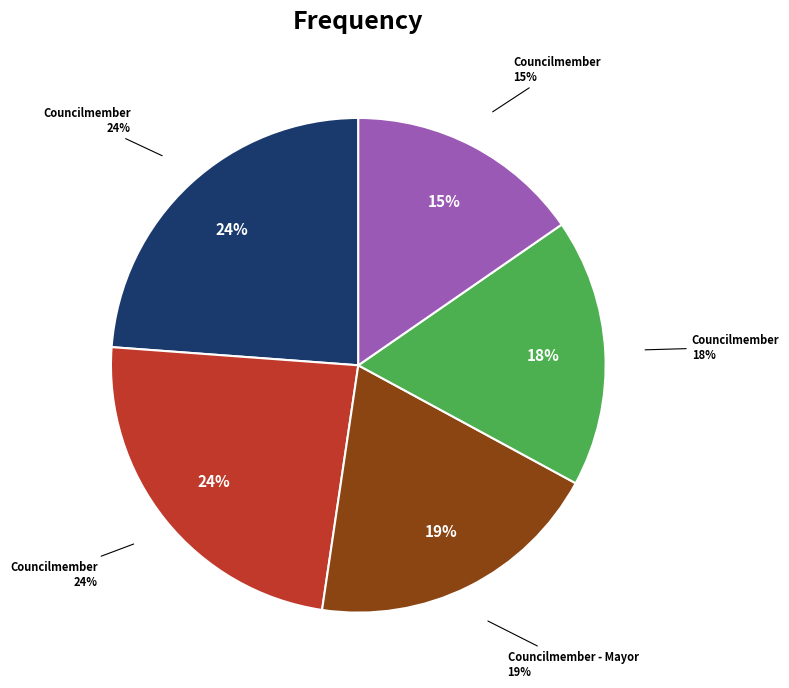

To the nearest percent, what portion does Councilmember (18276) represent?

15%